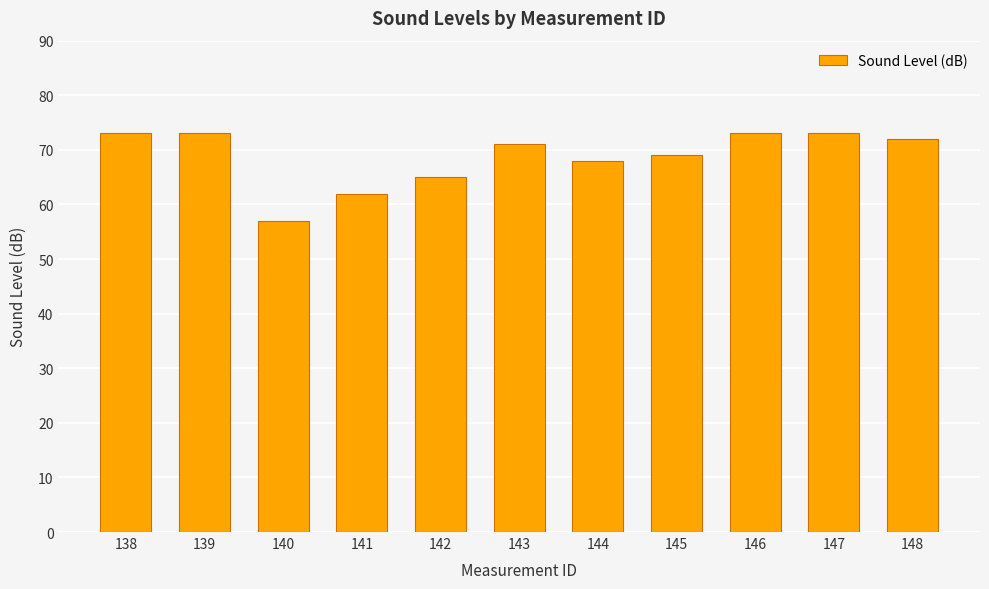

The value at 146 is 105. True or false?

False